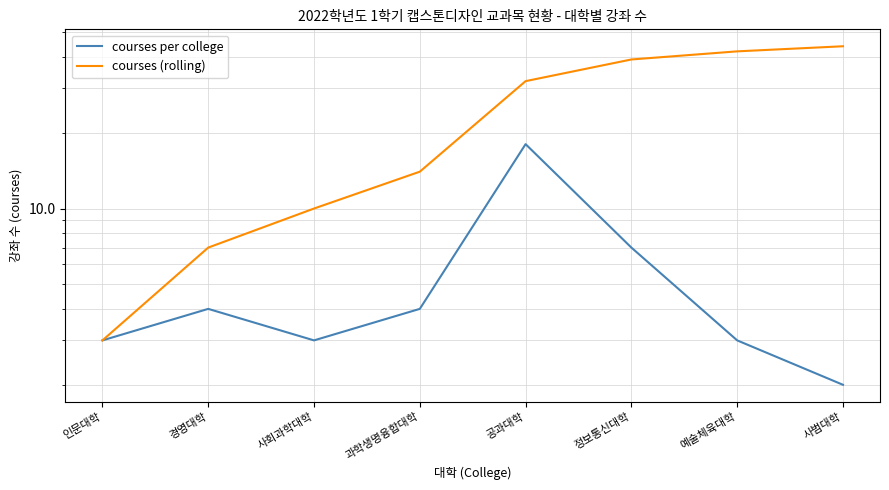

Rank the series at 사회과학대학 from highest to lowest value.

courses (rolling), courses per college